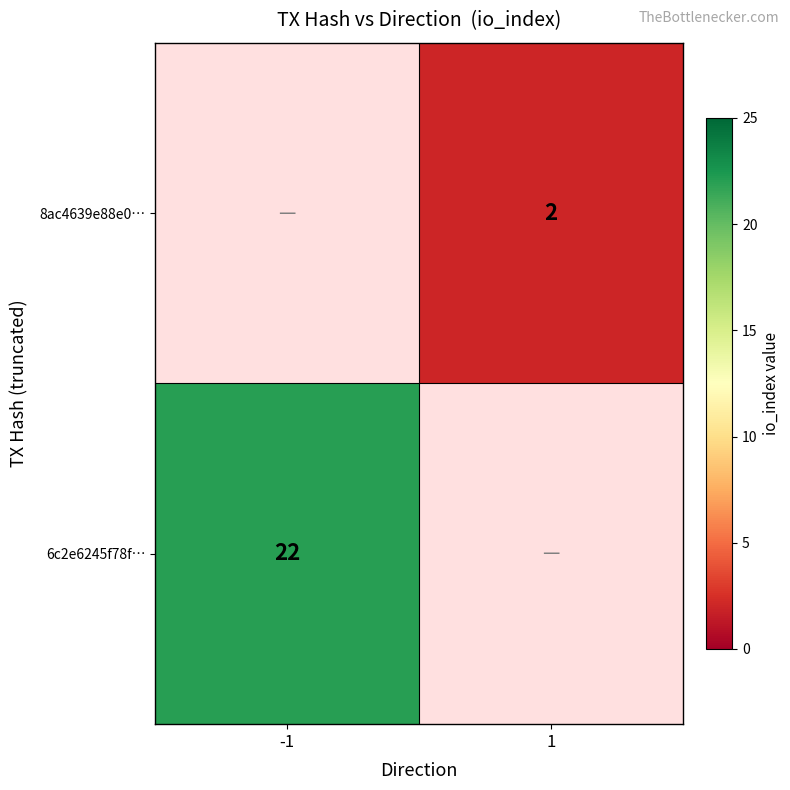

Is it true that 6c2e6245f78f… equals 32 at -1?

False